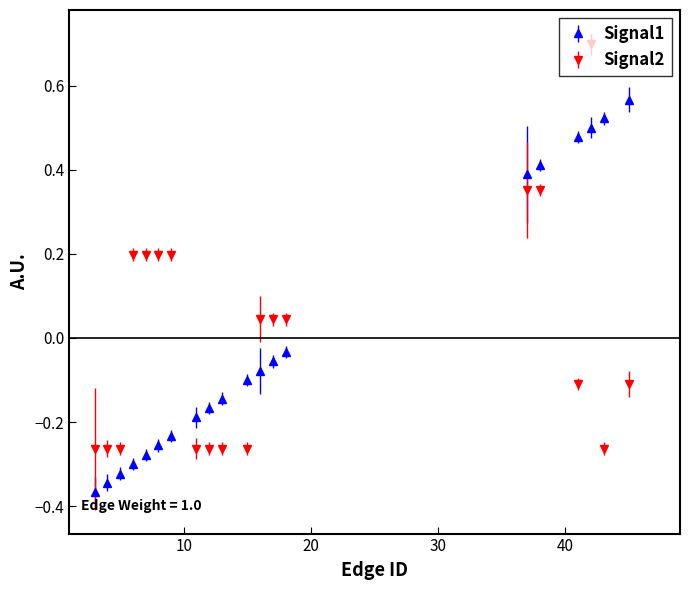

At how many categories does at least one series exceed 0?

13